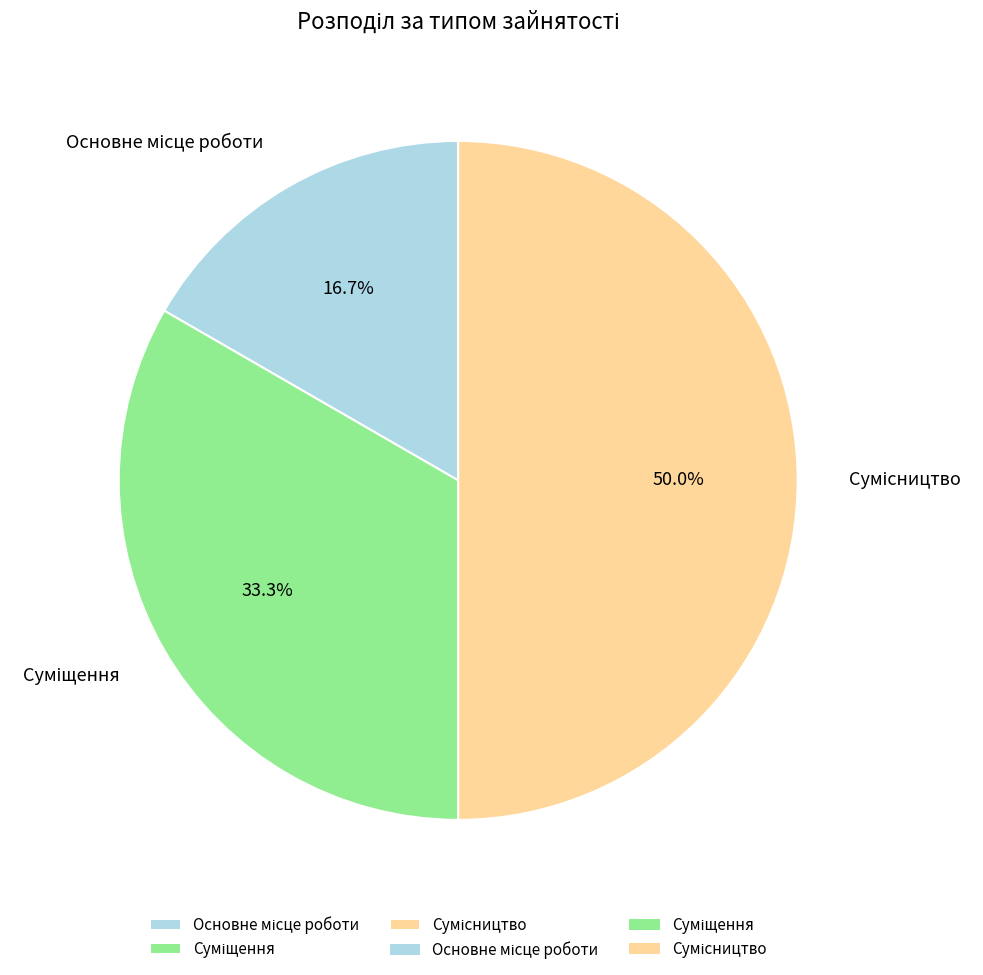

Between Суміщення and Основне місце роботи, which is larger?

Суміщення